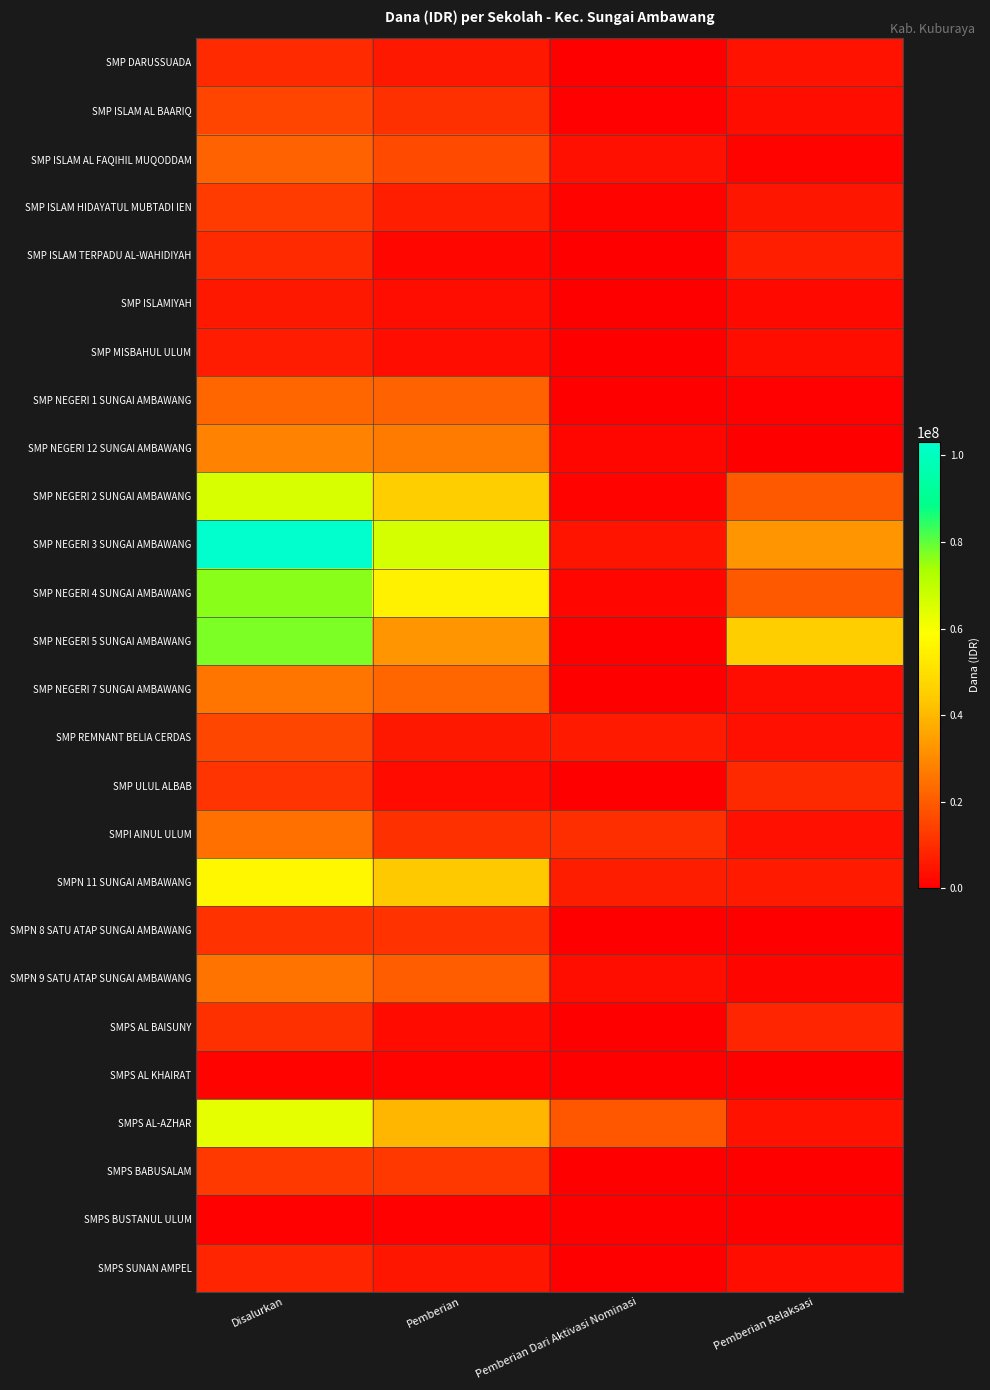

Which label corresponds to the largest value in the chart?

Disalurkan